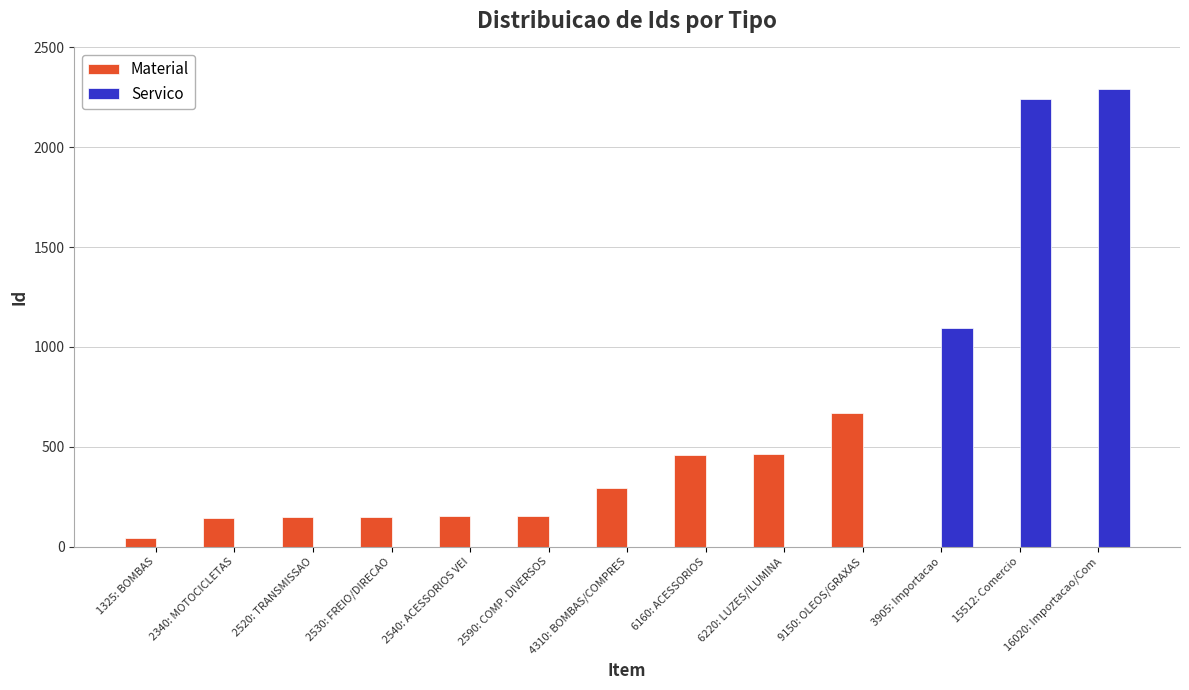

Which series has the largest total across all categories?

Servico